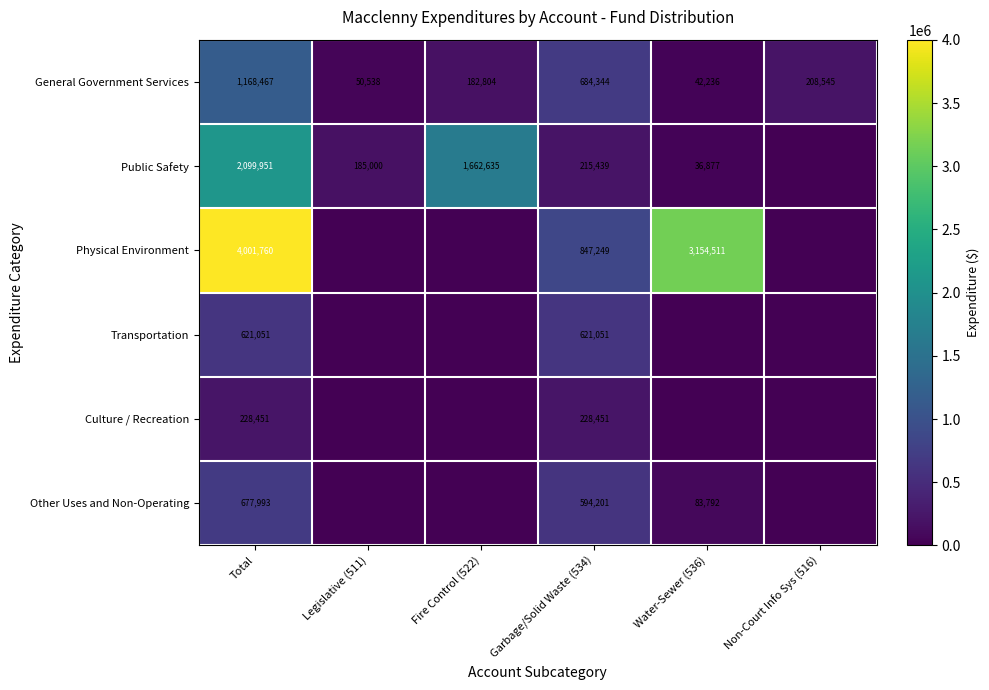

Which has a higher value, Fire Control (522) or Legislative (511)?

Fire Control (522)